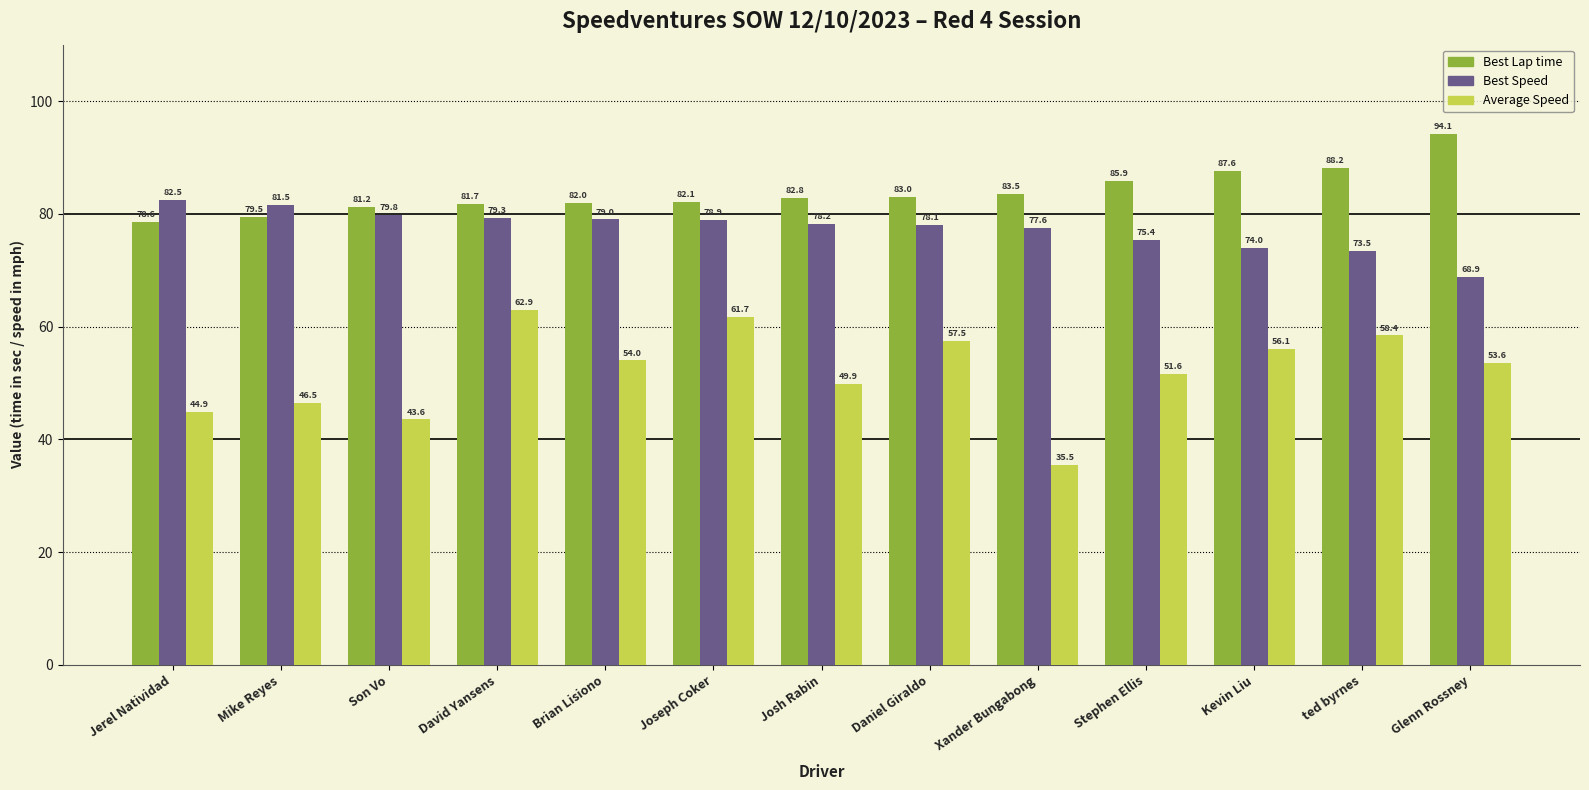

How many bars are there in total?

39